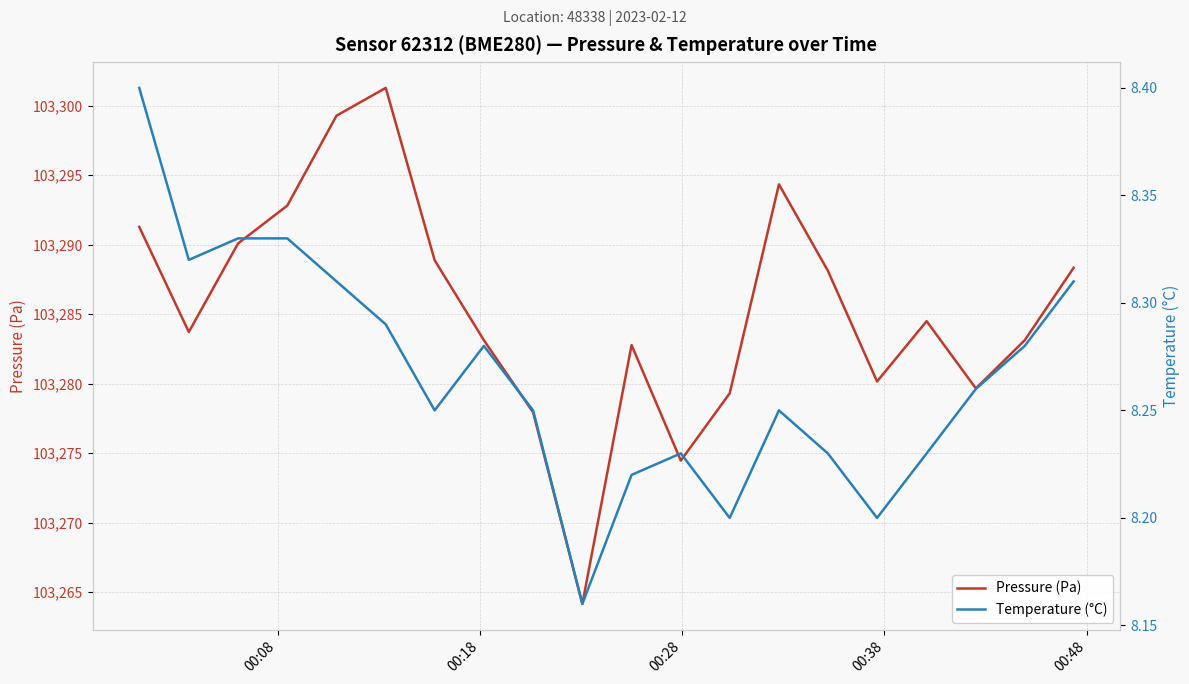

True or false: Temperature (°C) and Pressure (Pa) intersect in this chart.

False